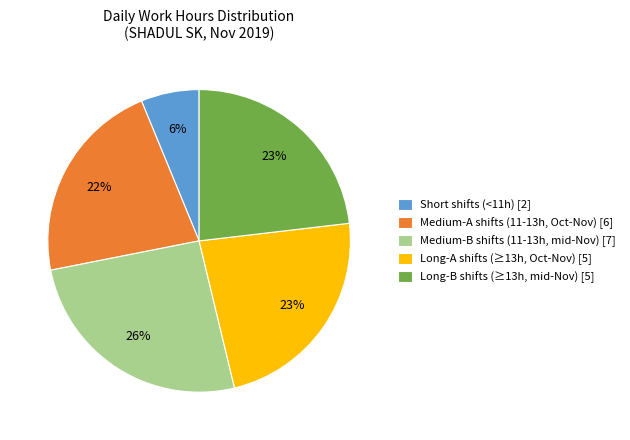

Is there any slice that represents more than half of the pie?

No